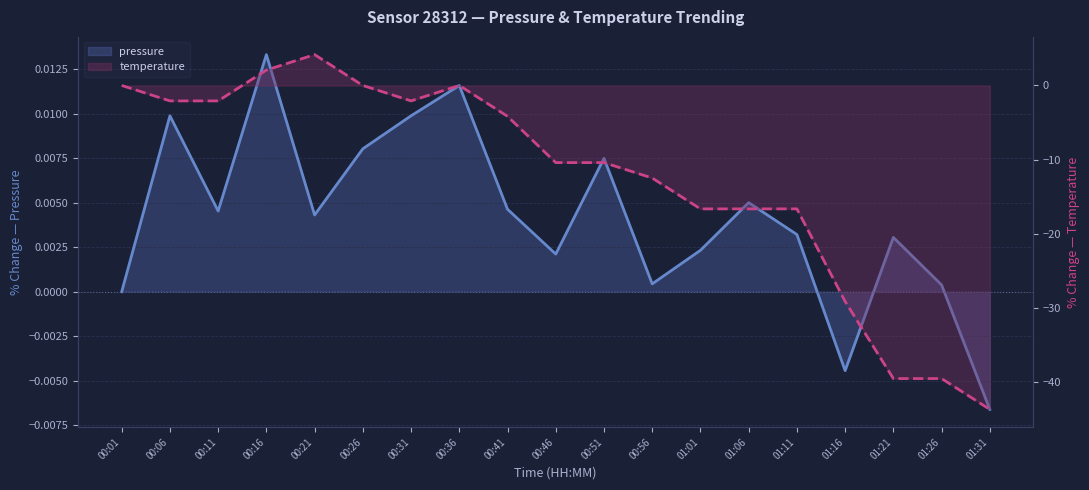

List the series in order of their peak value, highest first.

temperature, pressure